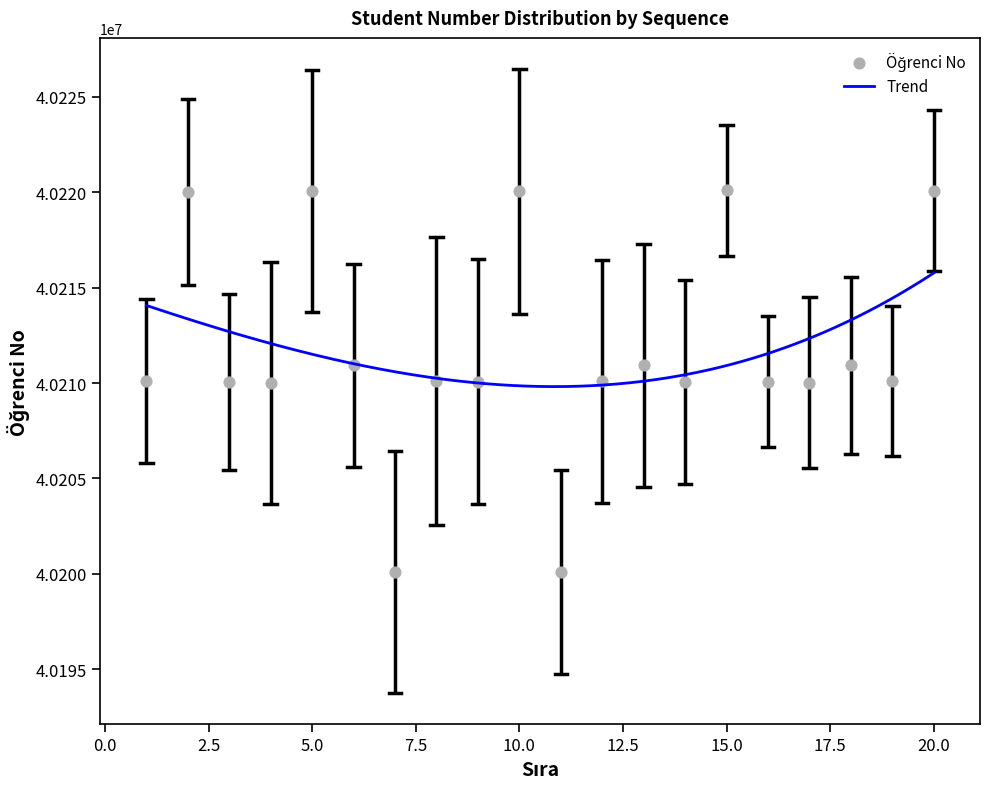

What is the change in value from 5 to 17?

-10031